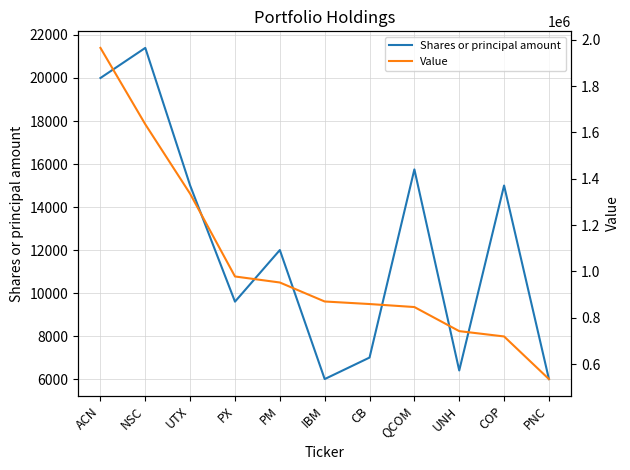

Which series has the largest total across all categories?

Value